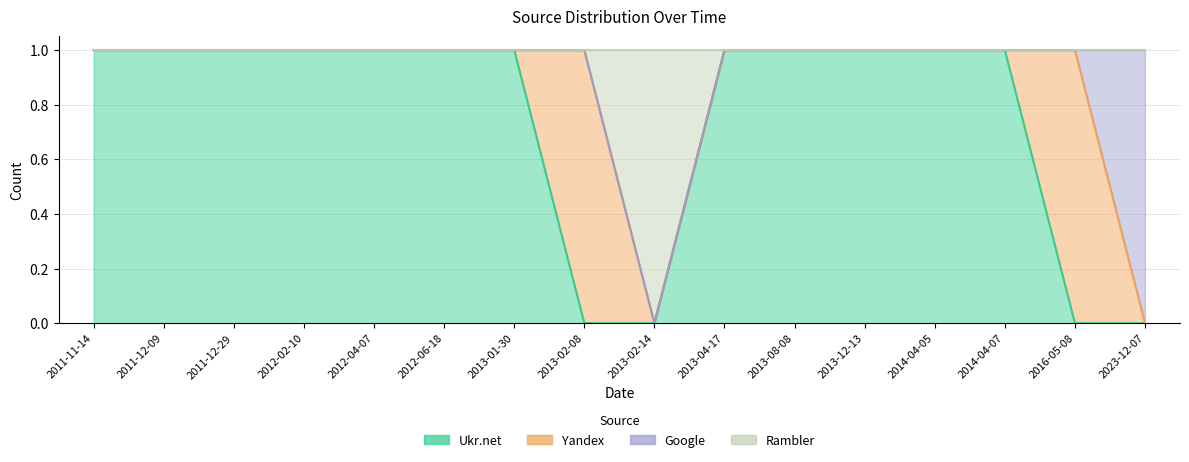

Is it true that Rambler equals 2 at 2013-01-30?

False